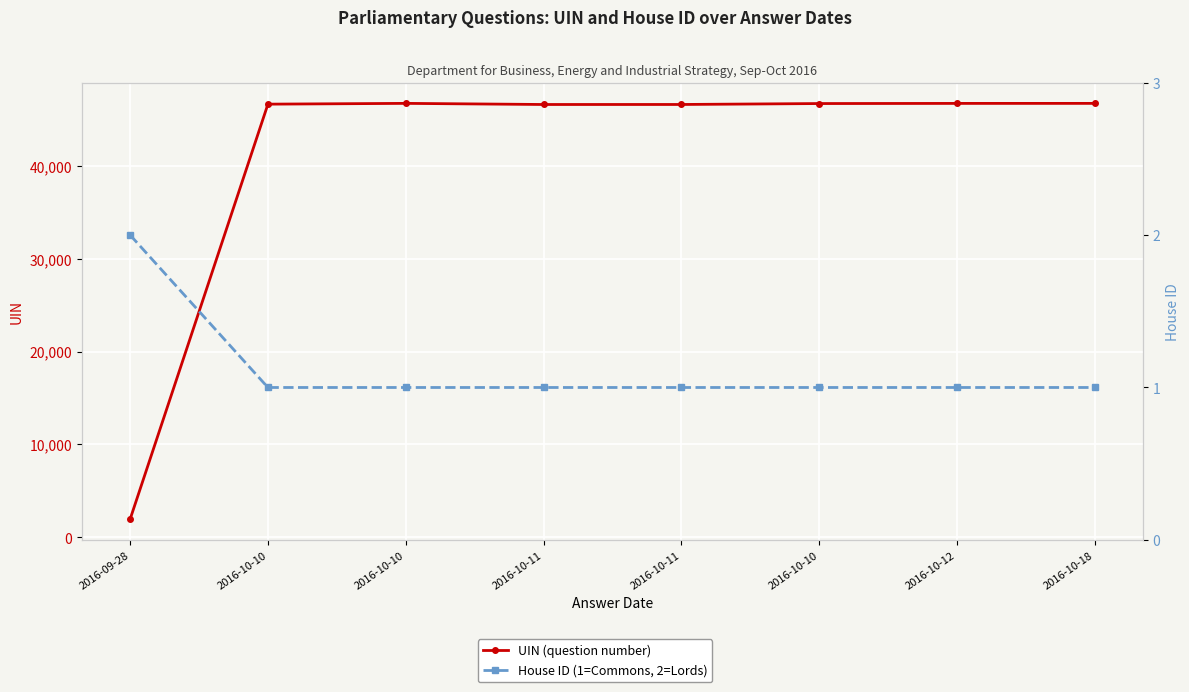

What is the total value across all series at 2016-10-10?

46612